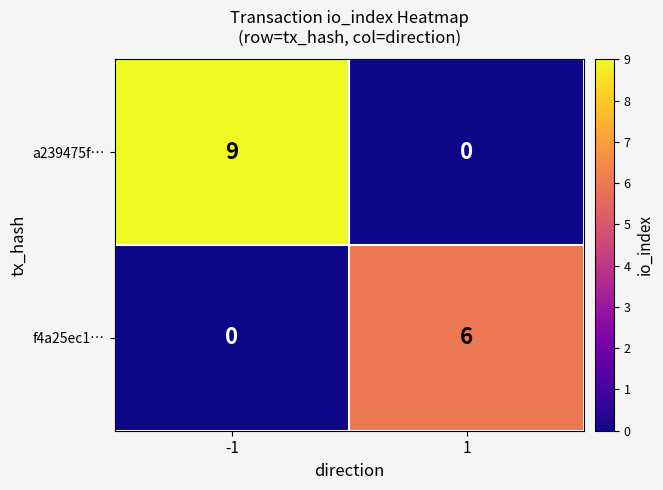

What is the total value across all series at -1?

9